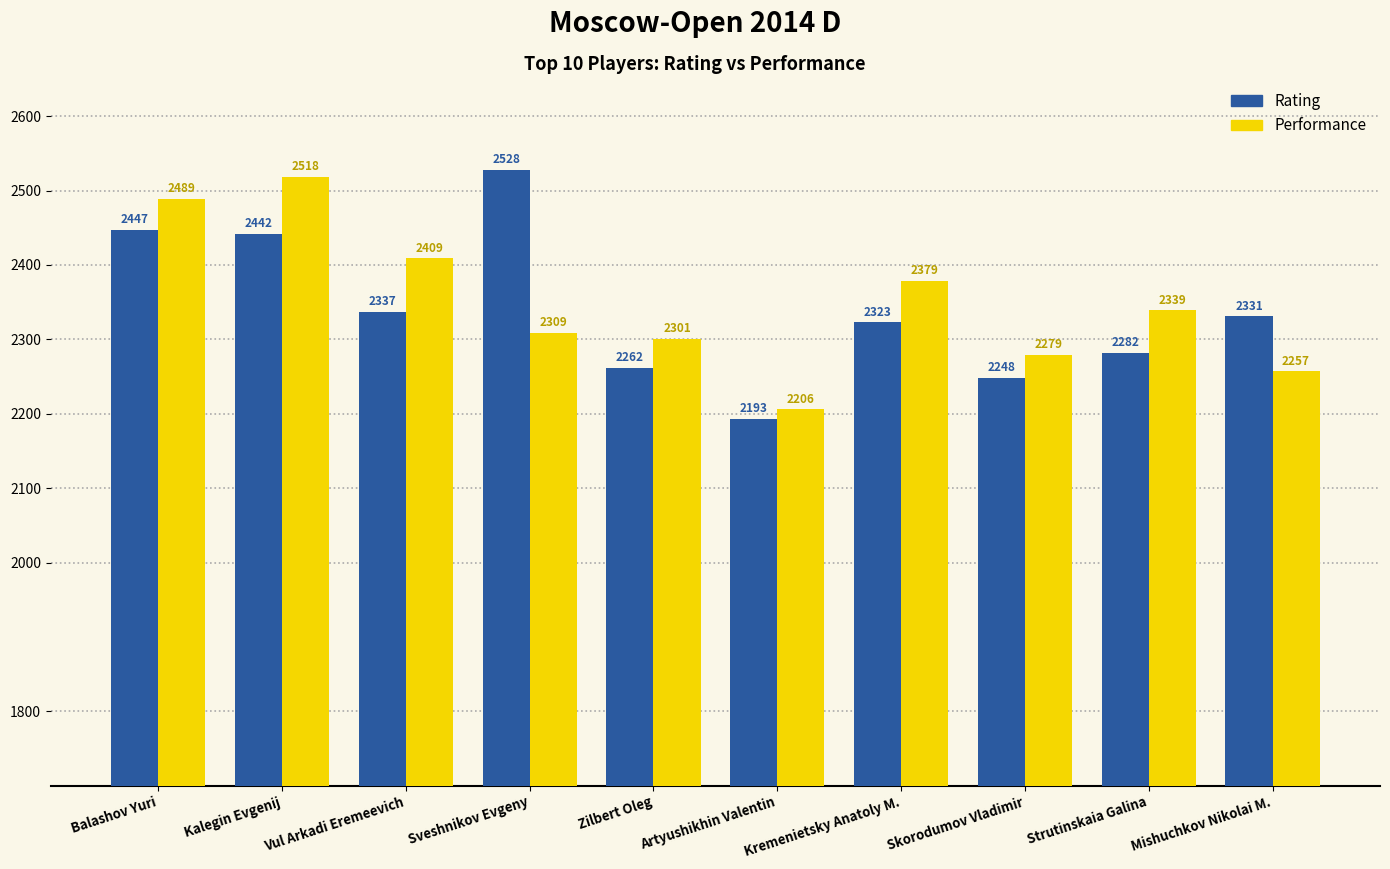

At which label is Performance closest to 2362?

Kremenietsky Anatoly M.